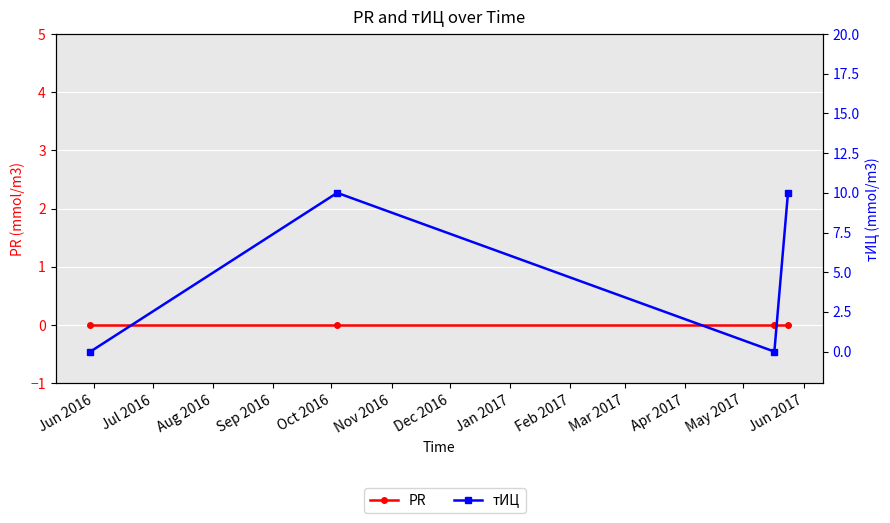

True or false: тИЦ and PR intersect in this chart.

False